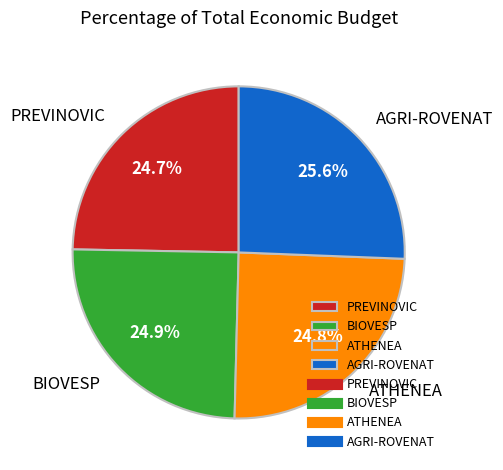

To the nearest percent, what portion does AGRI-ROVENAT represent?

26%